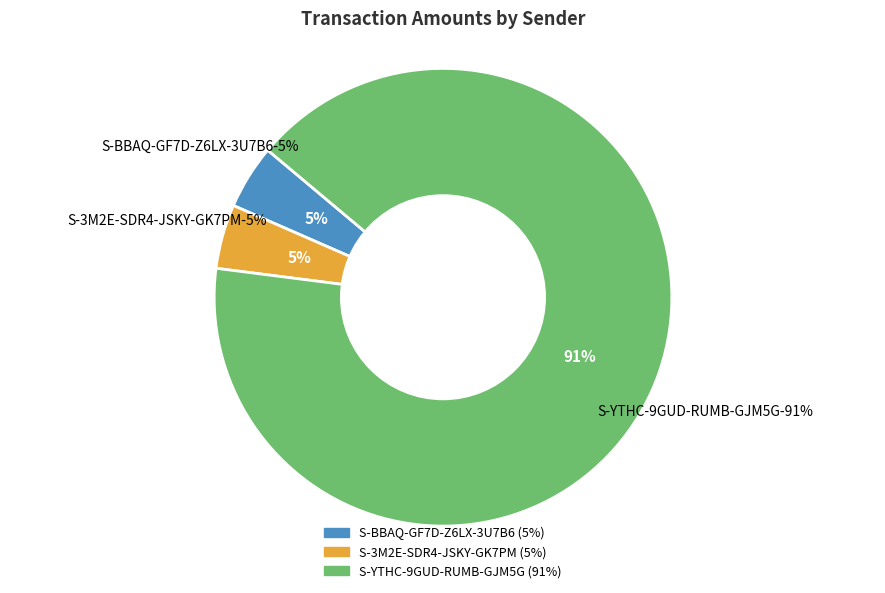

To the nearest percent, what portion does S-3M2E-SDR4-JSKY-GK7PM represent?

5%